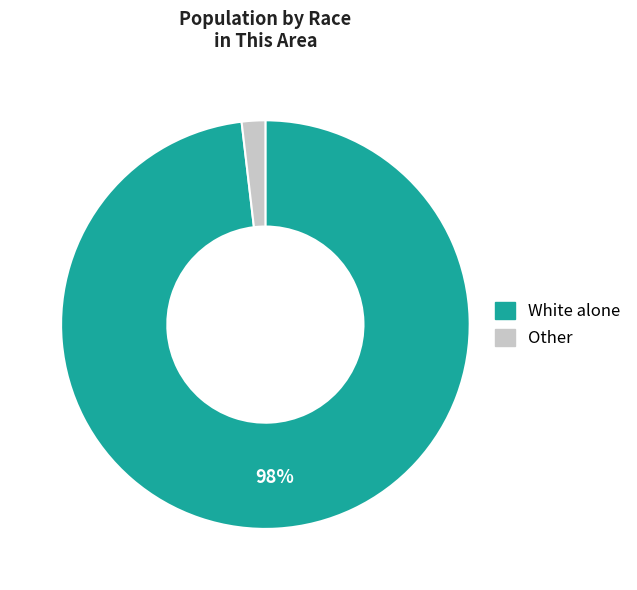

To the nearest percent, what is the difference between the largest and smallest slice percentages?

96%